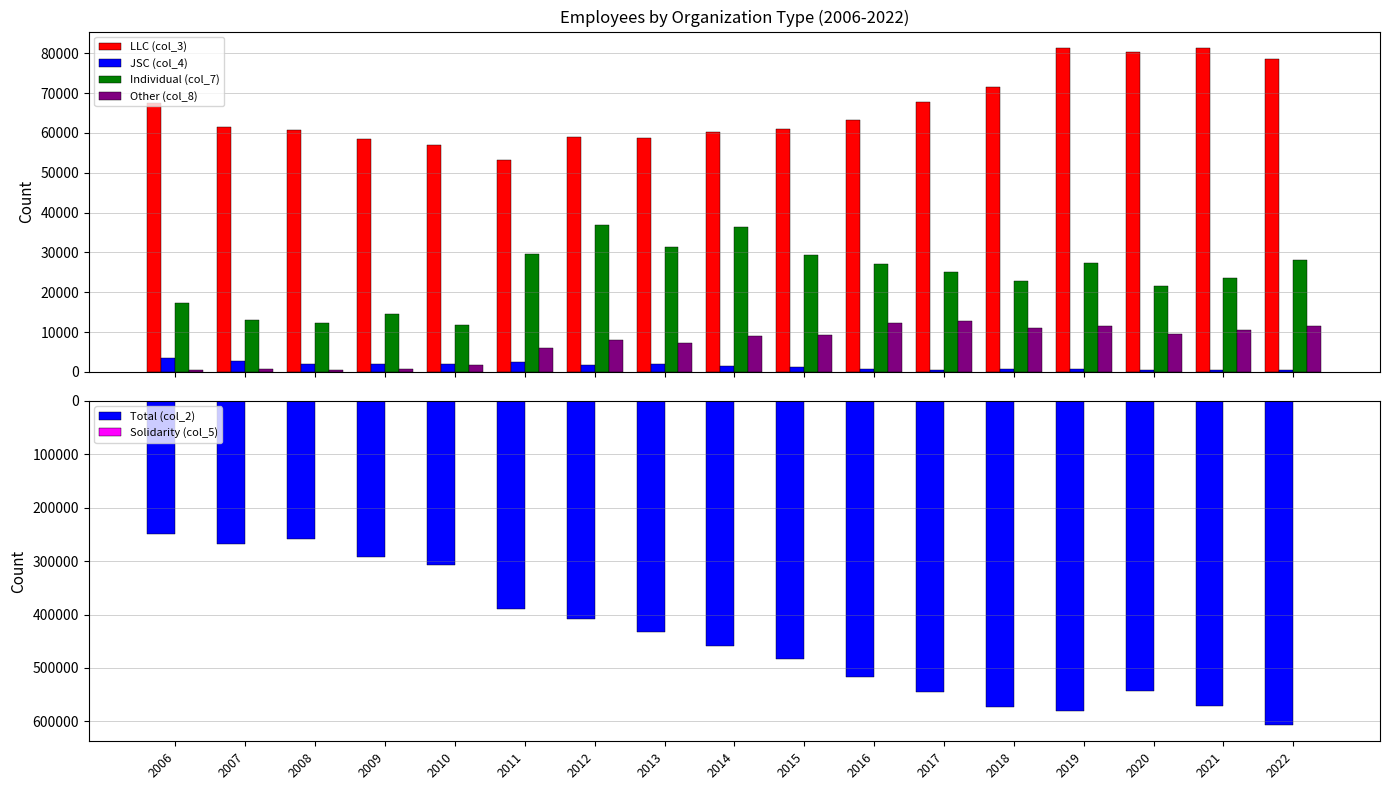

Reading left to right, list all the values displayed in this chart.

LLC (col_3): 2006=67460	2007=61420	2008=60796	2009=58407	2010=57022	2011=53196	2012=59083	2013=58643	2014=60213	2015=60884	2016=63221	2017=67748	2018=71494	2019=81336	2020=80220	2021=81386	2022=78561
JSC (col_4): 2006=3587	2007=2668	2008=2054	2009=2044	2010=1905	2011=2386	2012=1671	2013=2078	2014=1531	2015=1199	2016=763	2017=583	2018=668	2019=709	2020=479	2021=486	2022=472
Individual (col_7): 2006=17337	2007=13064	2008=12247	2009=14607	2010=11788	2011=29536	2012=36912	2013=31432	2014=36439	2015=29341	2016=27075	2017=25211	2018=22797	2019=27300	2020=21660	2021=23499	2022=28073
Other (col_8): 2006=474	2007=632	2008=562	2009=631	2010=1734	2011=6010	2012=7932	2013=7269	2014=8930	2015=9246	2016=12347	2017=12814	2018=11150	2019=11534	2020=9570	2021=10455	2022=11460
Total (col_2): 2006=249592	2007=267440	2008=258122	2009=293187	2010=307951	2011=390592	2012=408498	2013=433186	2014=458294	2015=483483	2016=516117	2017=545410	2018=572726	2019=580357	2020=543710	2021=571654	2022=607081
Solidarity (col_5): 2006=106	2007=189	2008=197	2009=203	2010=138	2011=116	2012=173	2013=118	2014=404	2015=189	2016=294	2017=197	2018=201	2019=98	2020=127	2021=110	2022=142